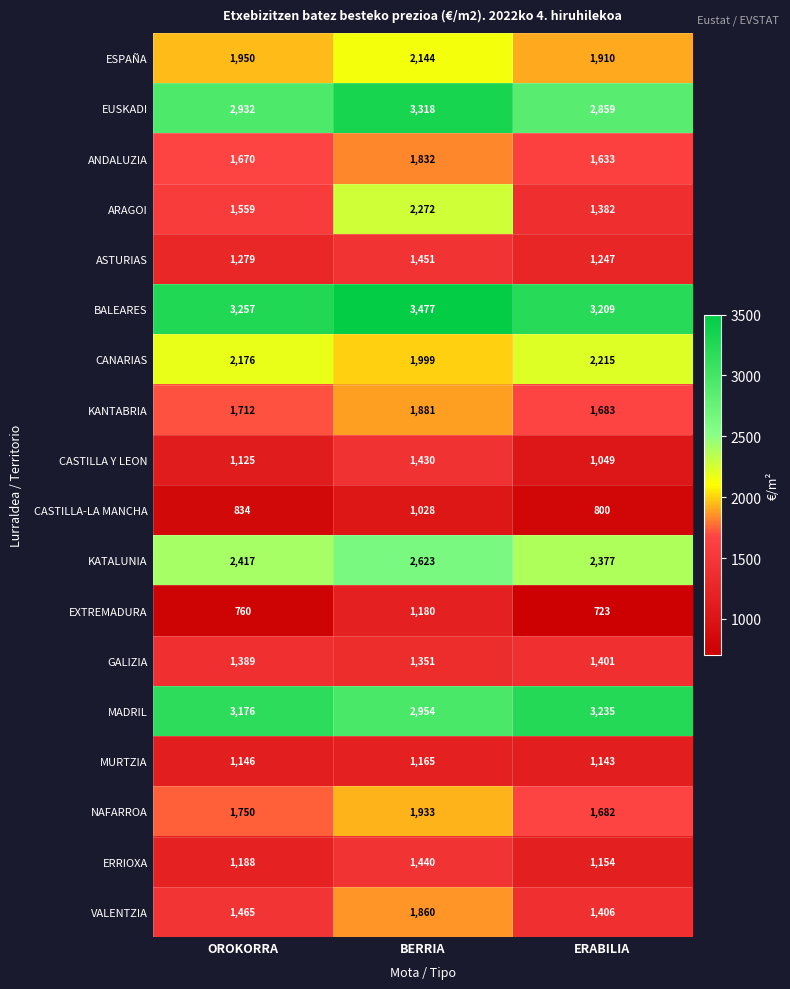

What is the minimum value shown in the chart?

723